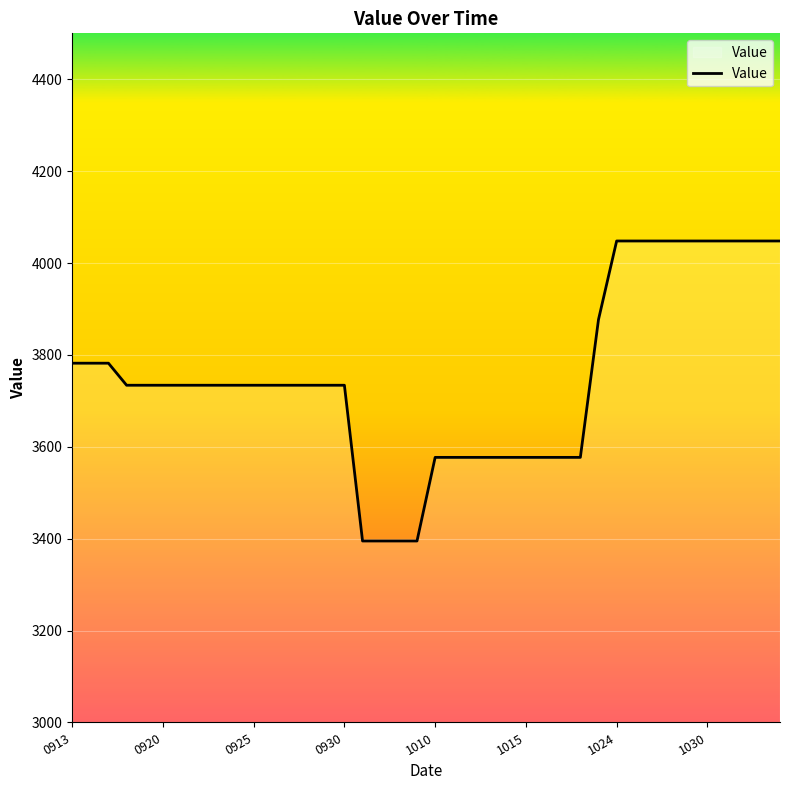

What is the maximum value shown in the chart?

4048